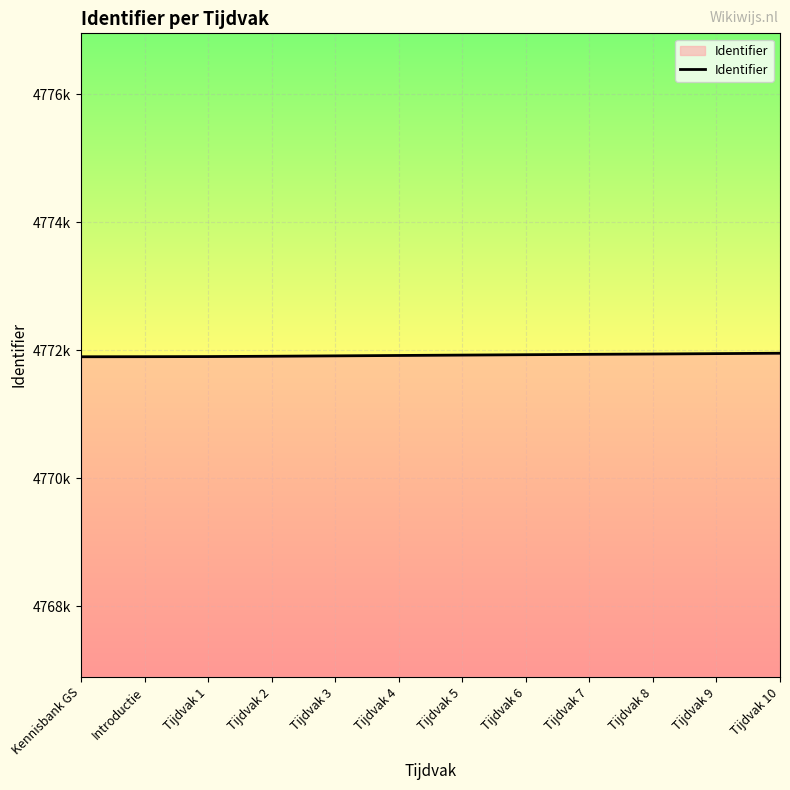

Does the chart display data point markers on the line(s)?

No